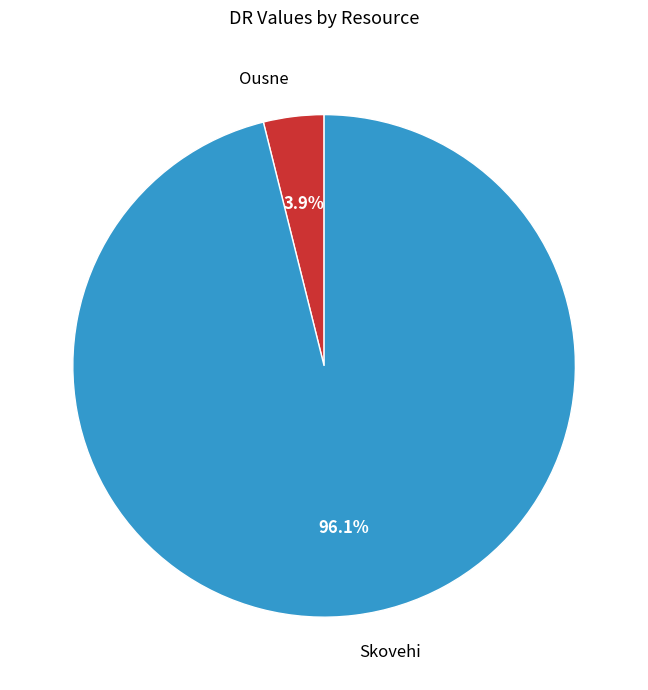

The Ousne slice represents 4% of the pie. True or false?

True